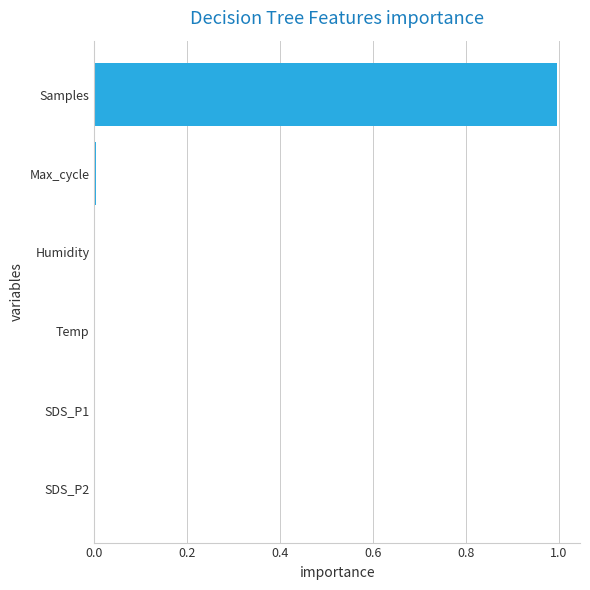

The value at SDS_P2 is 0.0. True or false?

True